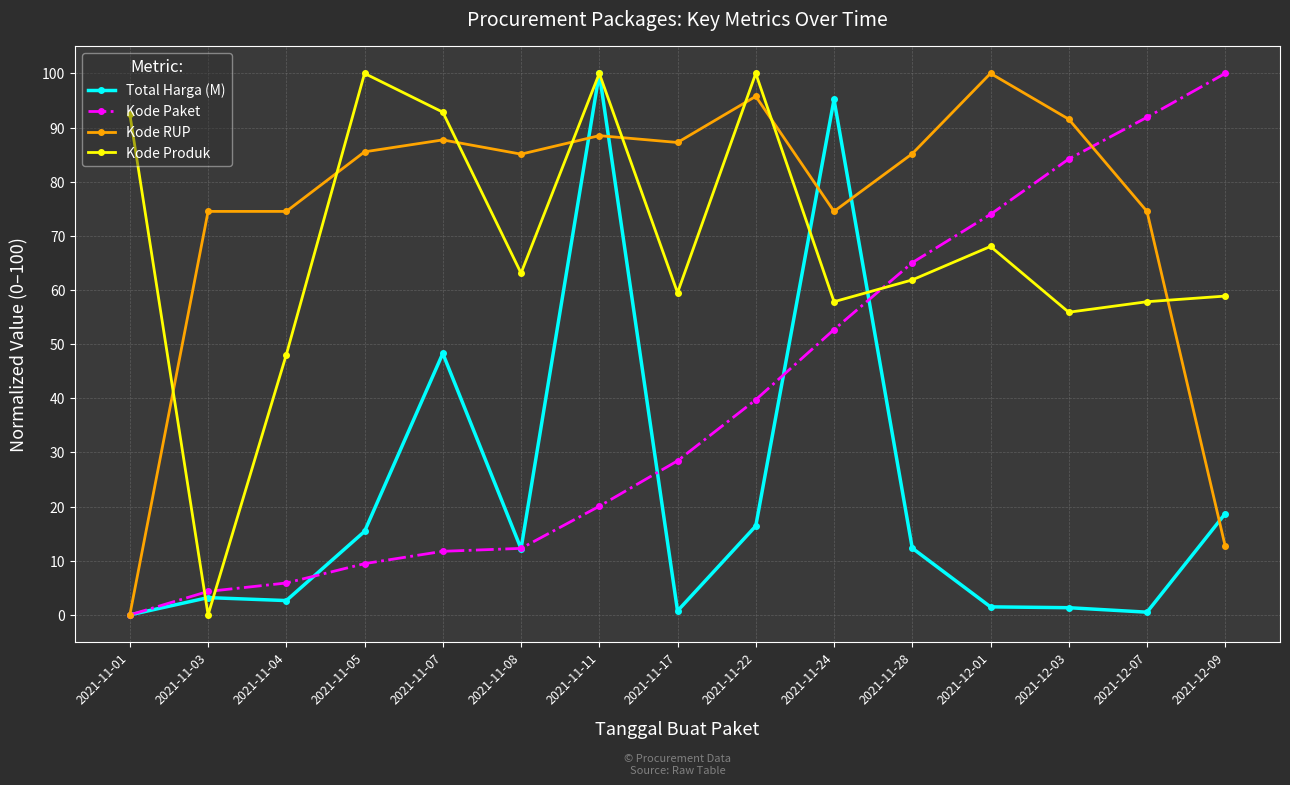

How many values in Kode Paket are above zero?

14